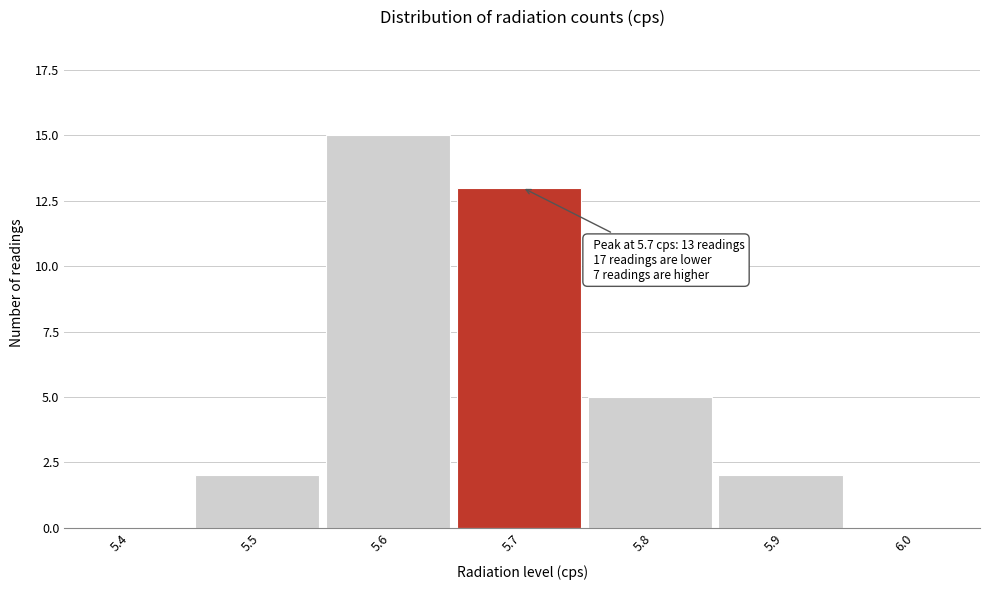

Reading right to left, what are all the values shown in this chart?

6.0=0	5.9=2	5.8=5	5.7=13	5.6=15	5.5=2	5.4=0